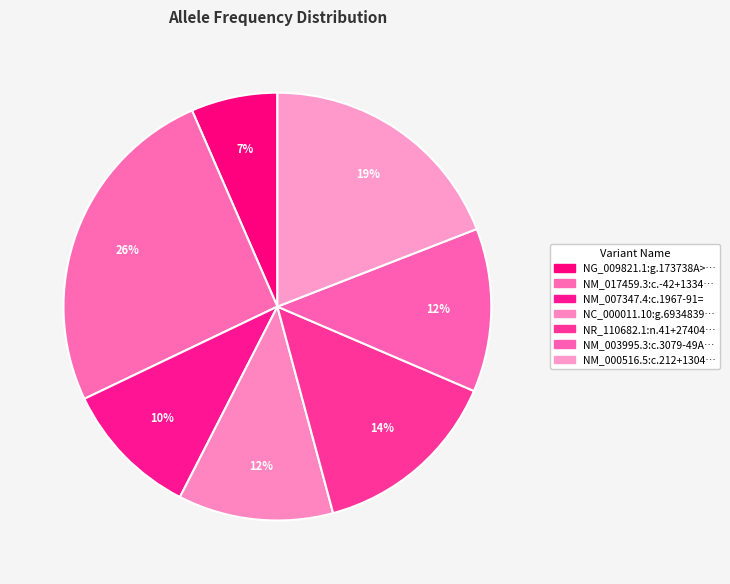

How many slices are in this pie chart?

7